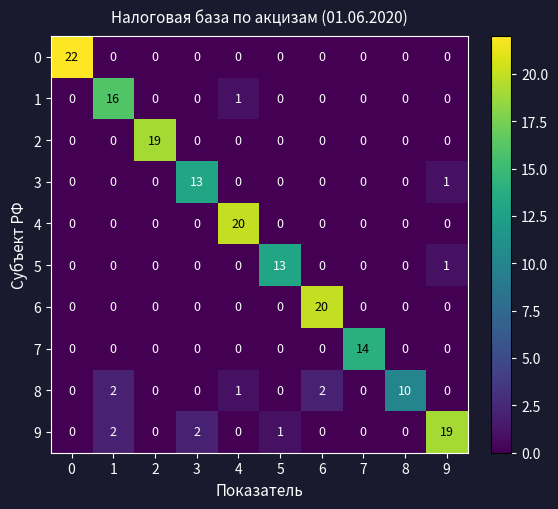

Which series changed the most between 6 and 7?

6